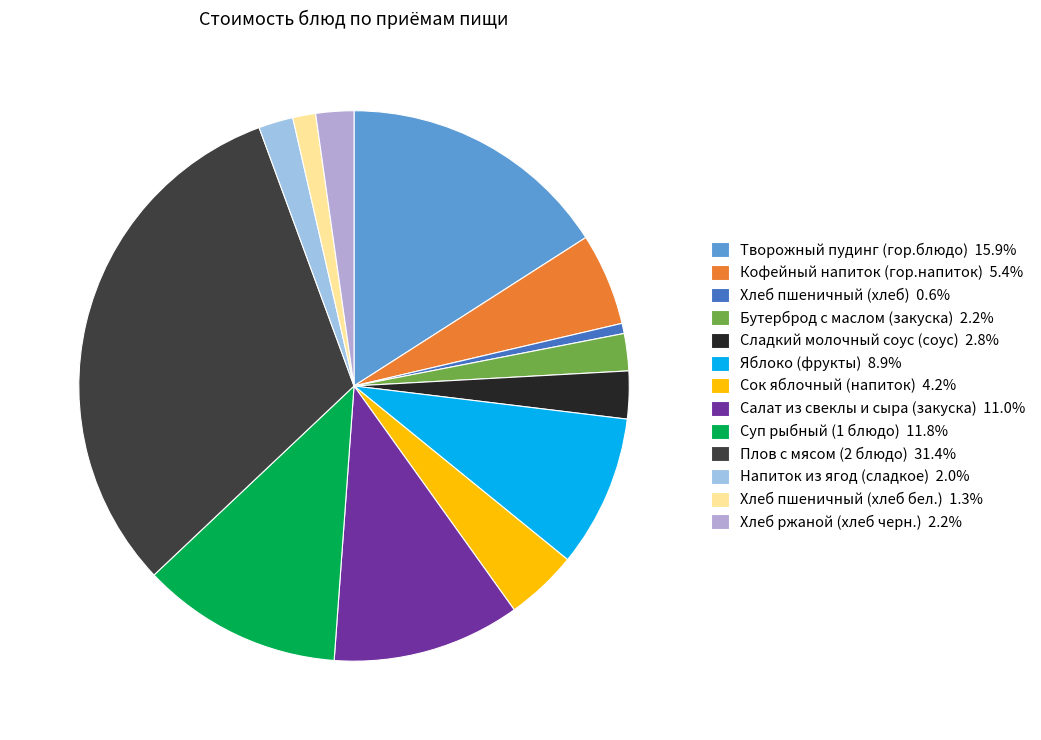

What is the ratio of the value at Салат из свеклы и сыра (закуска) to the value at Кофейный напиток (гор.напиток)?

2.0